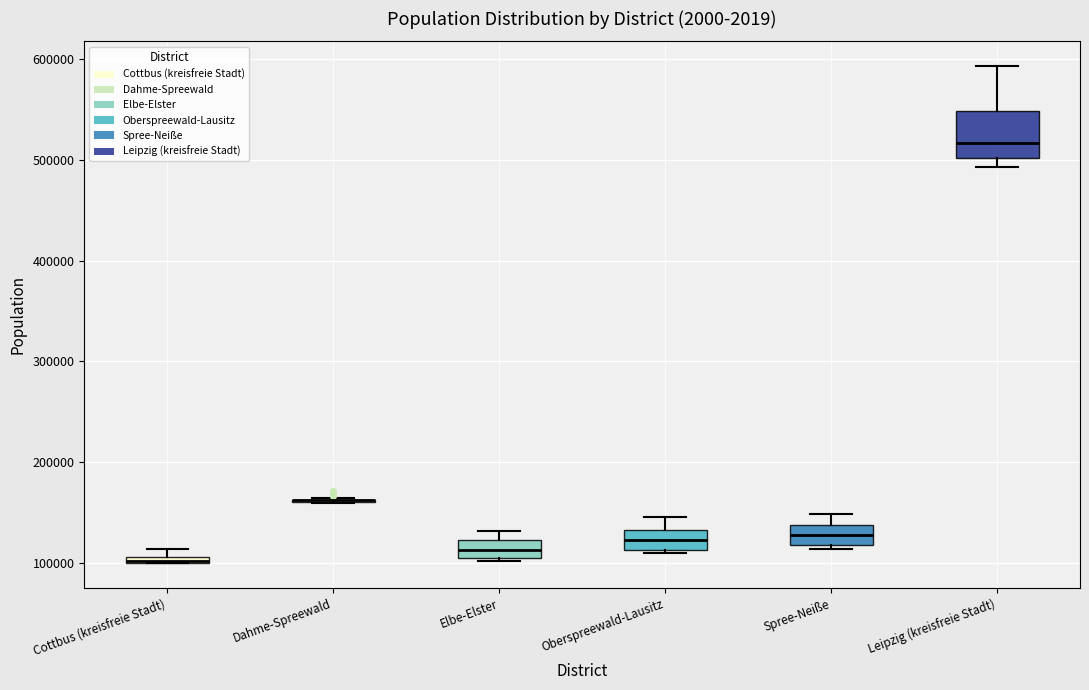

Where does the upper whisker of the box for Leipzig (kreisfreie Stadt) end on the y-axis? The values are not printed on the chart, so give them approximately, as read against the axis.

590000